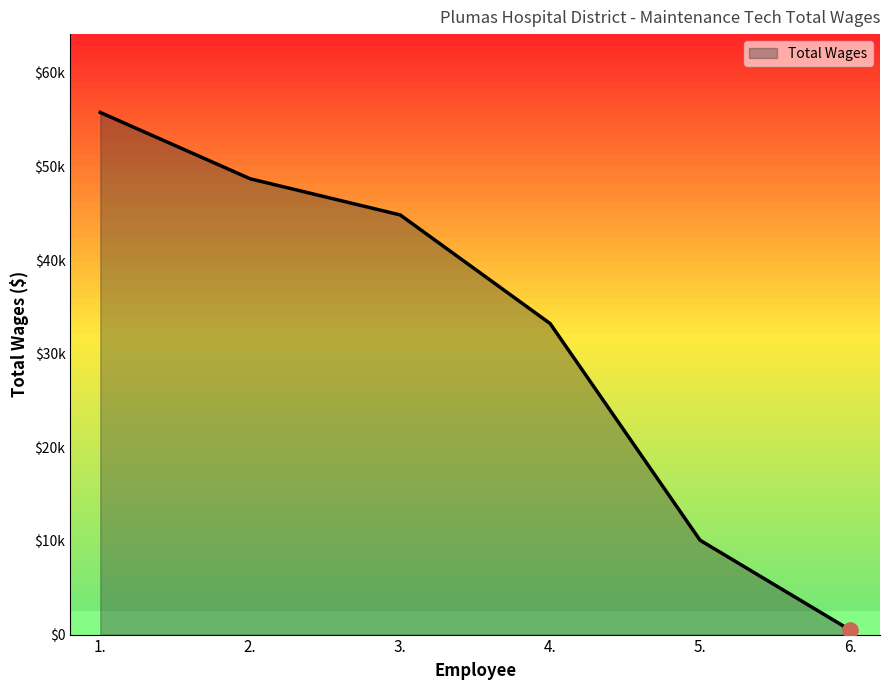

What is the change in value from 2. to 5.?

-38615